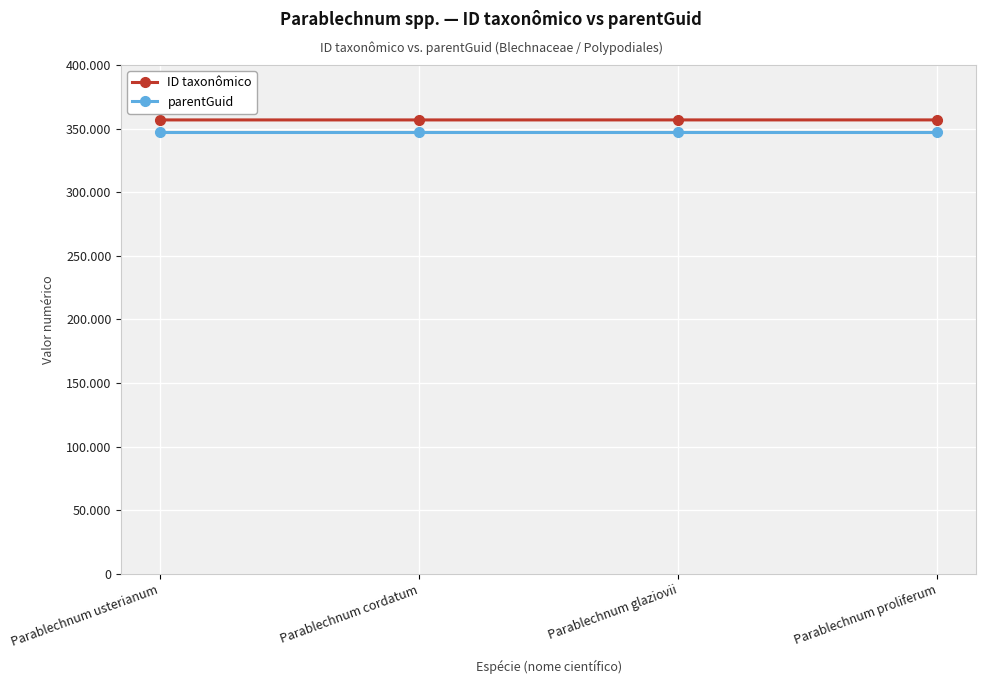

Is it true that ID taxonômico equals 356830 at Parablechnum glaziovii?

True